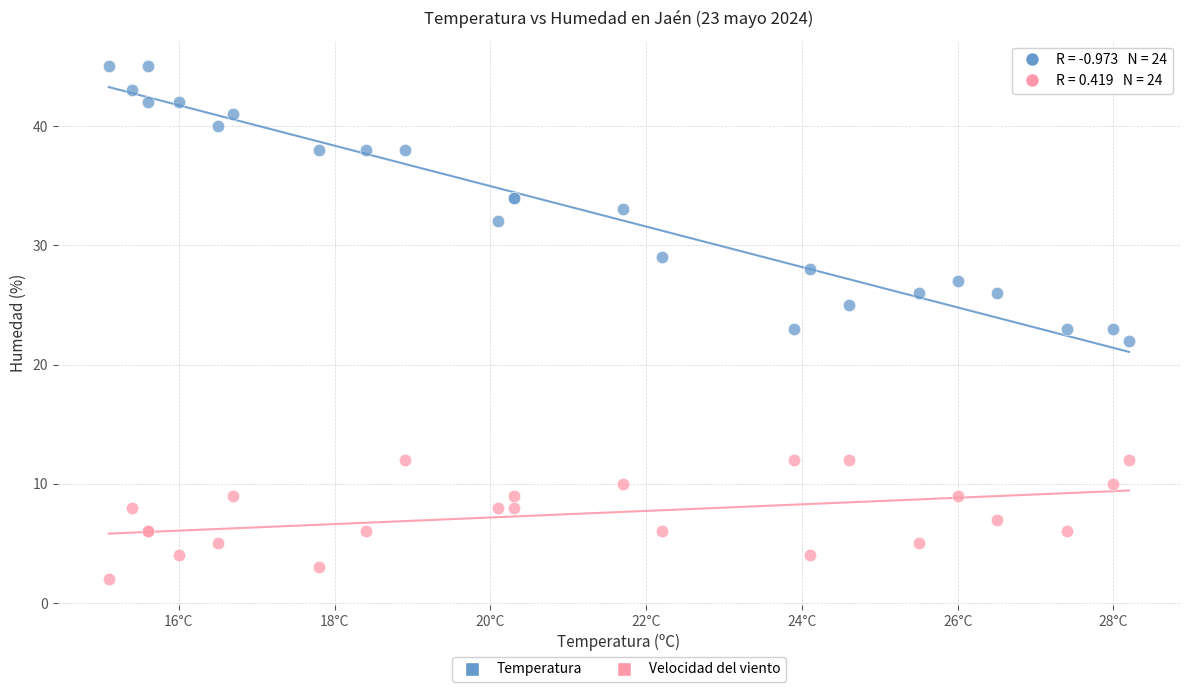

Which series reaches the maximum Y coordinate?

Temperatura